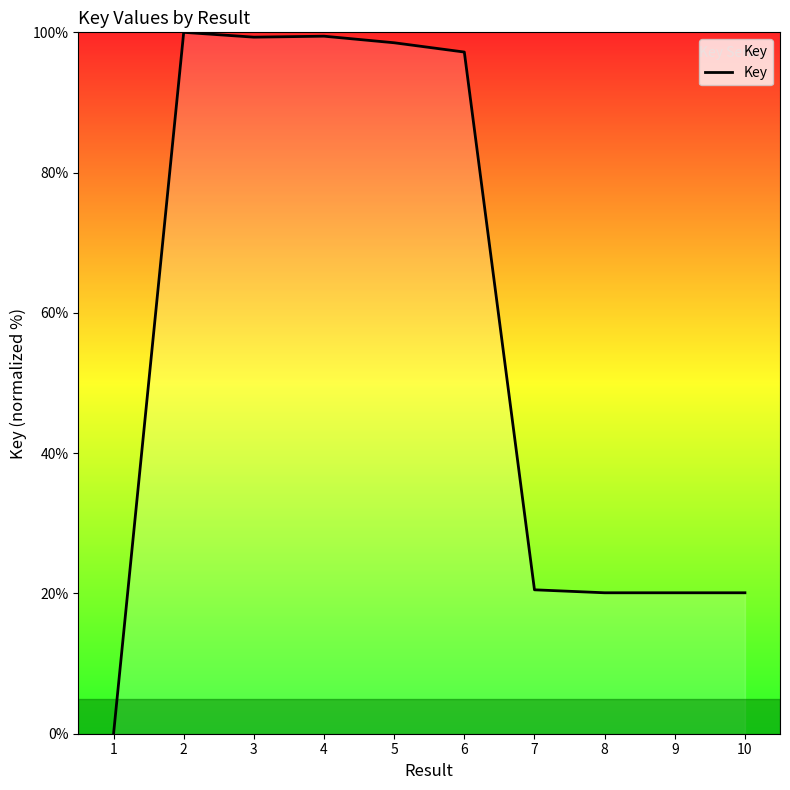

Read the value at 8.

20.1